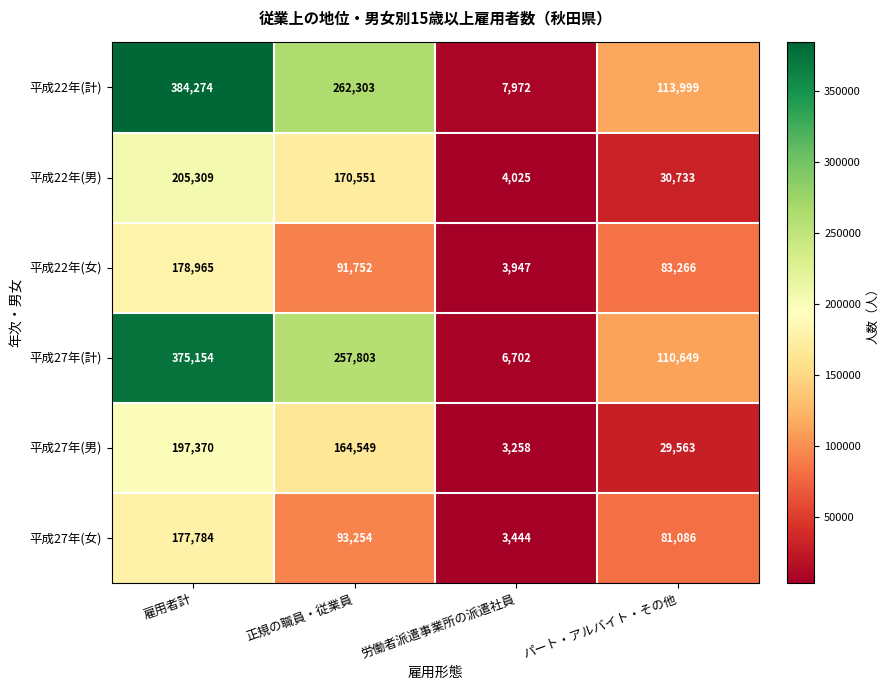

How many values in the 平成22年(計) series are below 262303?

2